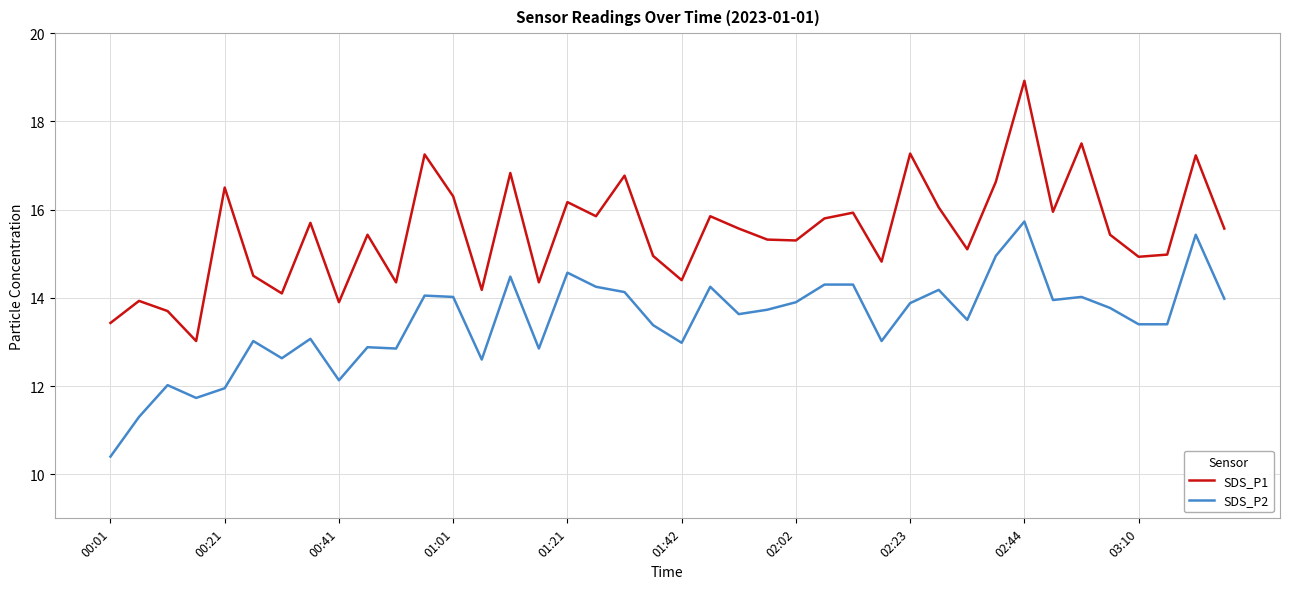

How many lines are shown in the chart?

2